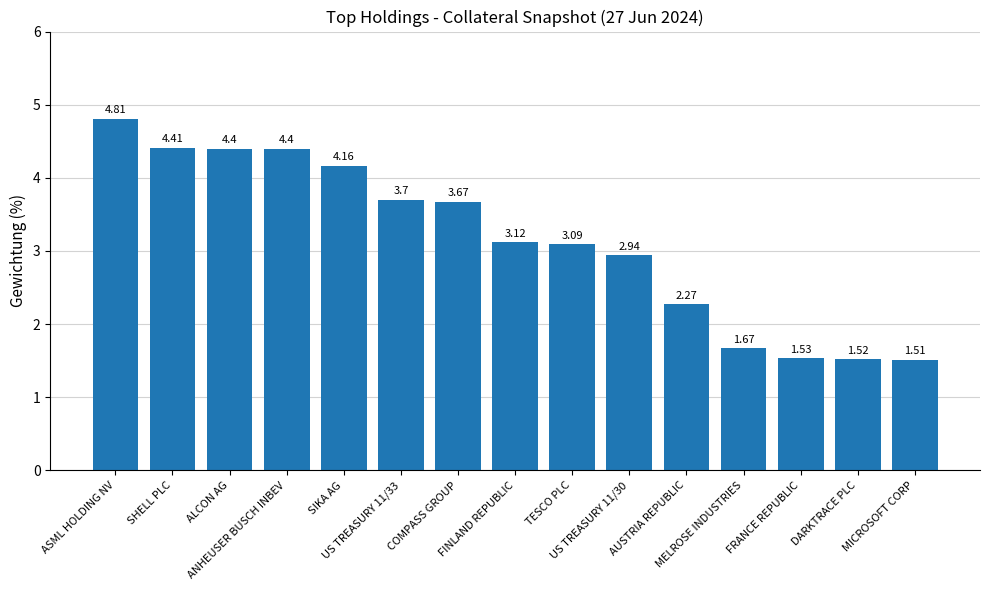

How many bars are there in total?

15